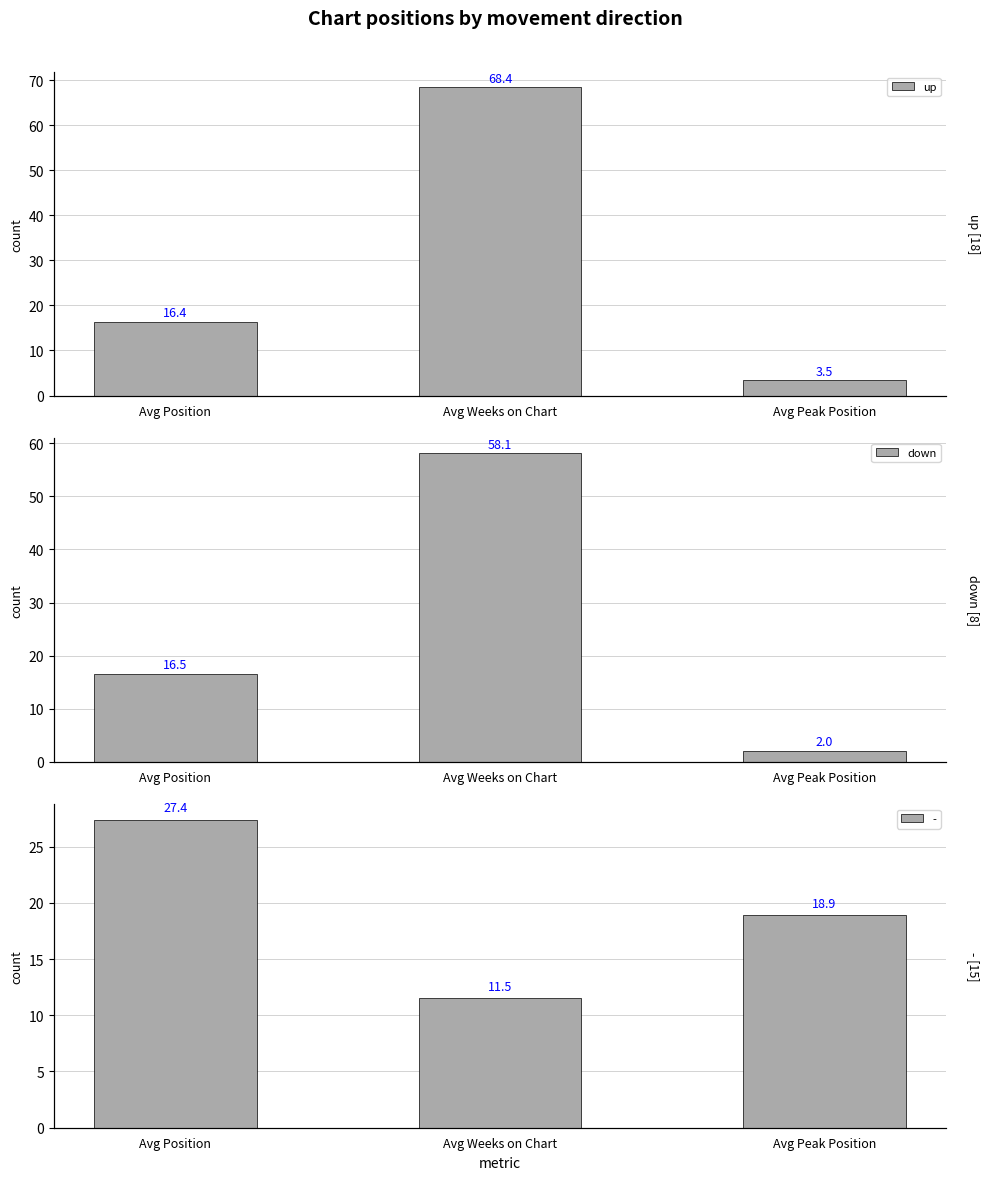

Which series has the widest spread of values?

up